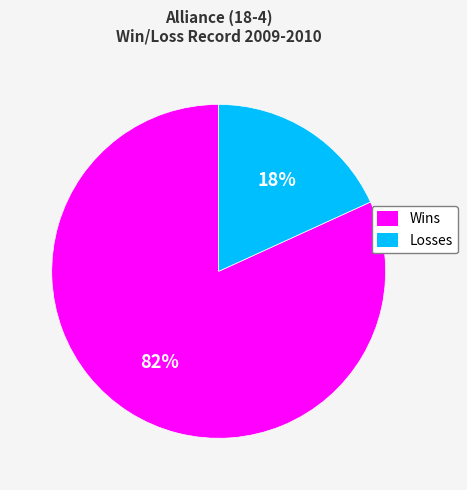

True or false: Losses accounts for 18% of the total.

True